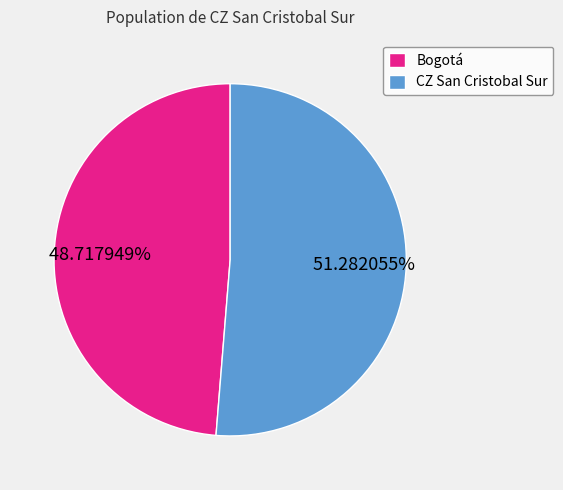

Which category accounts for the majority?

CZ San Cristobal Sur